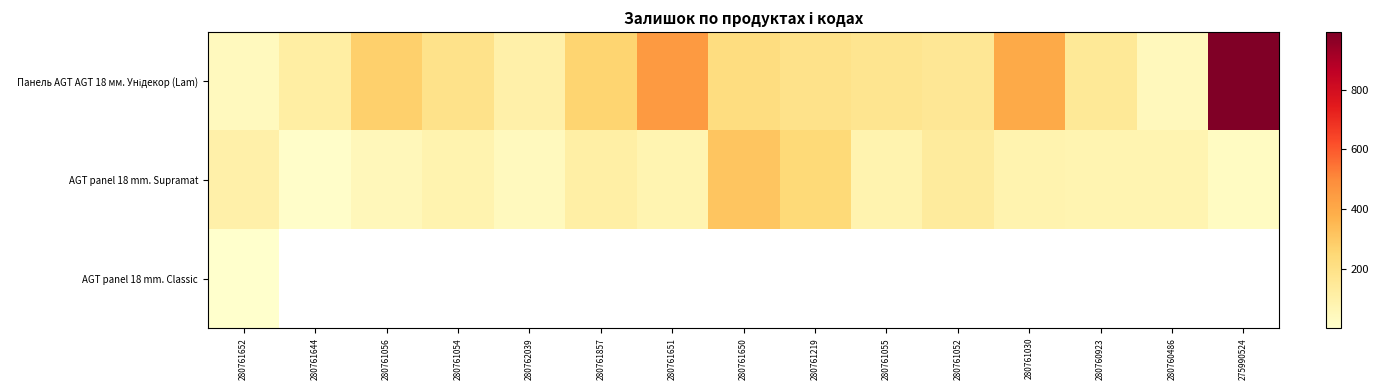

Where does the AGT panel 18 mm. Supramat series first go above 84?

280761652